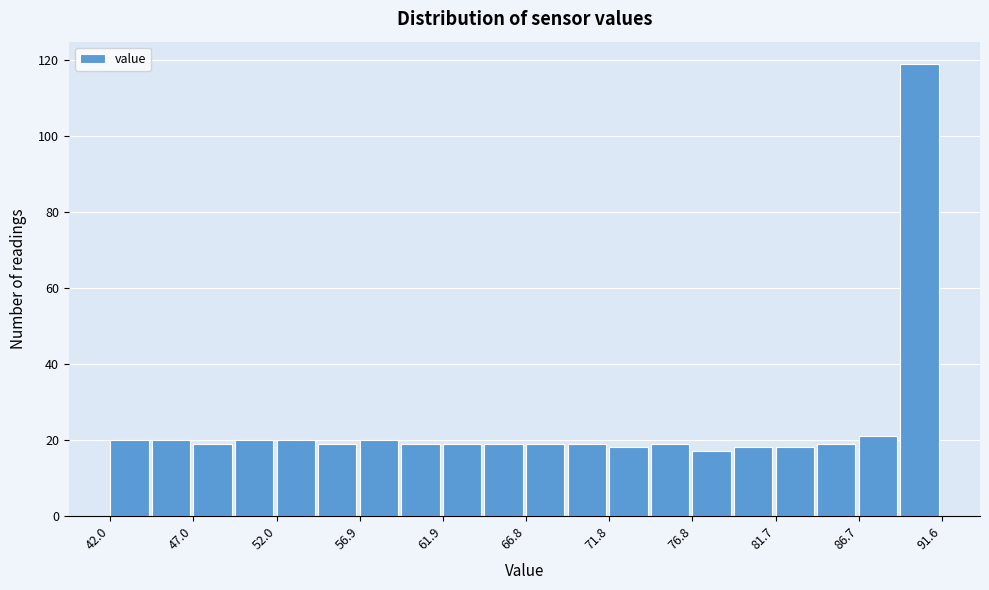

How tall is the bar that spans 79.0 to 81.5 on the x-axis? Neither the bar edges nor the heights are printed on the chart, so give them approximately, as read against the axes.

18